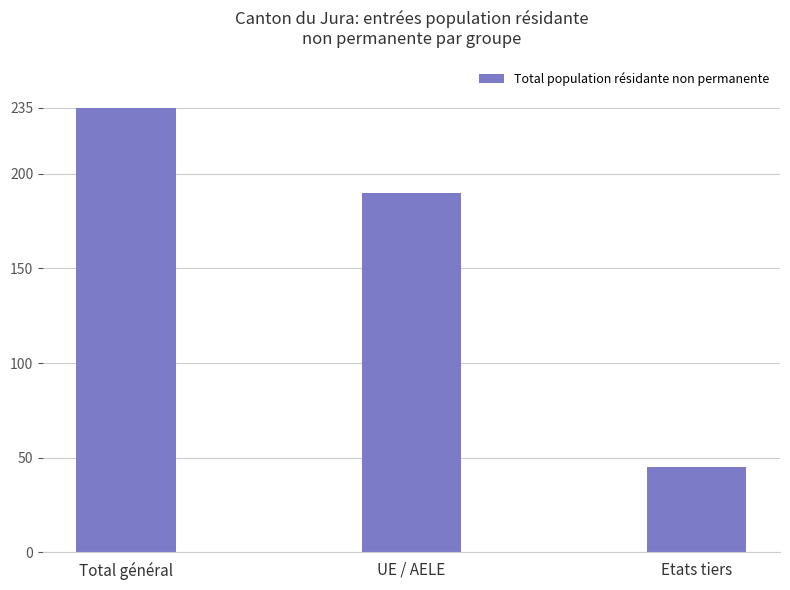

What is the difference between the values at Total général and UE / AELE?

45